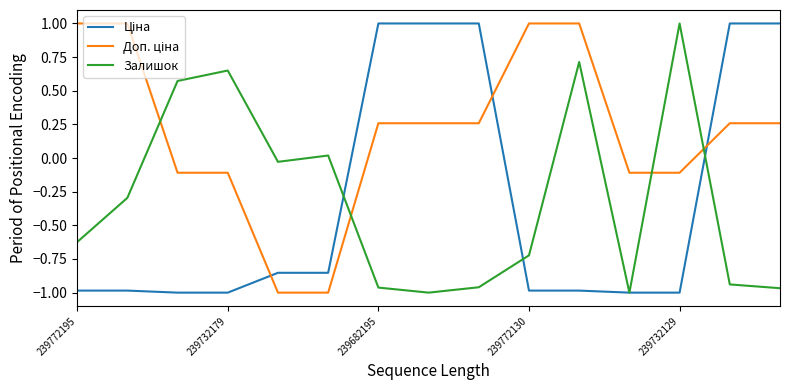

How many lines are shown in the chart?

3